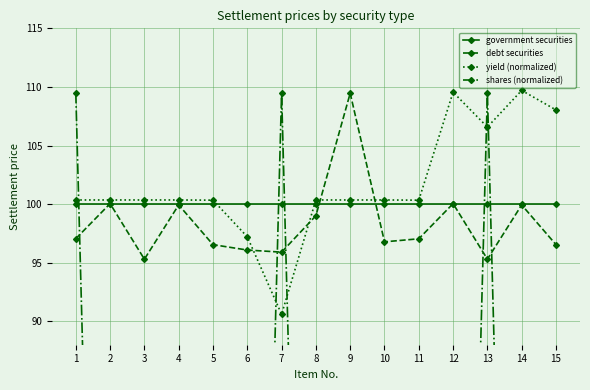

What is the average value of the government securities series?

100.0